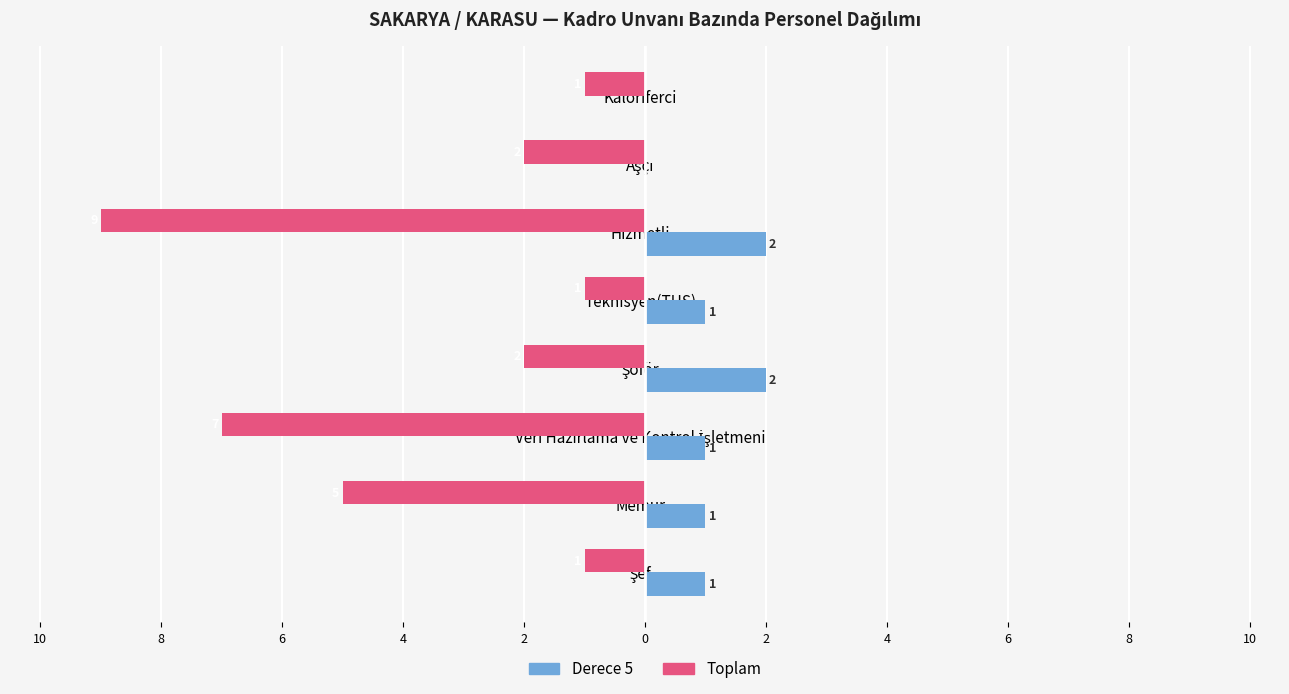

What are all the series names shown in the legend?

Derece 5, Toplam